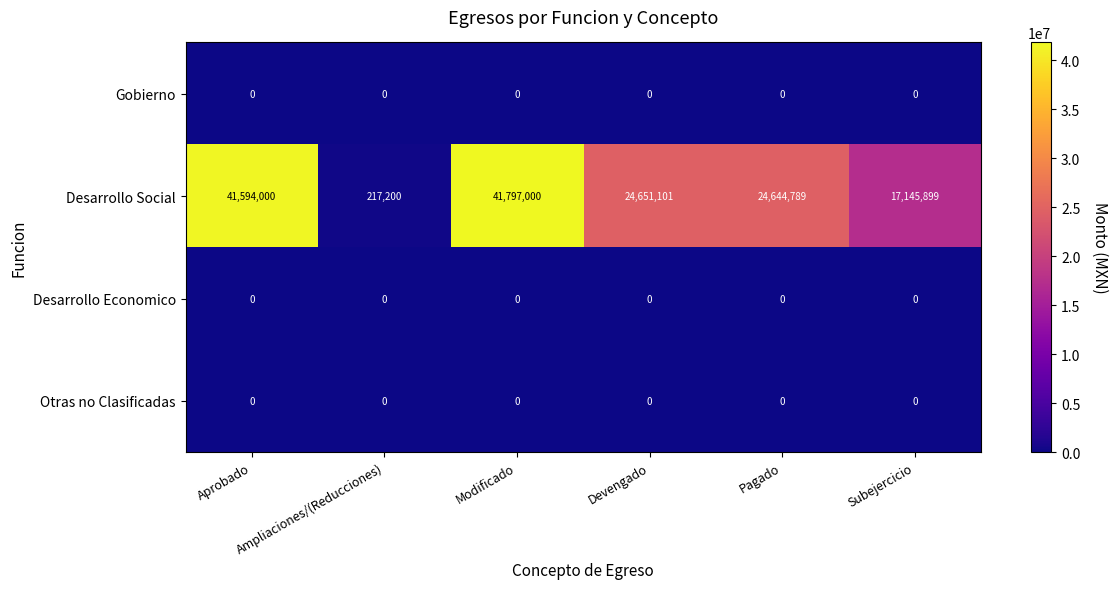

What is the maximum value shown in the chart?

41797000